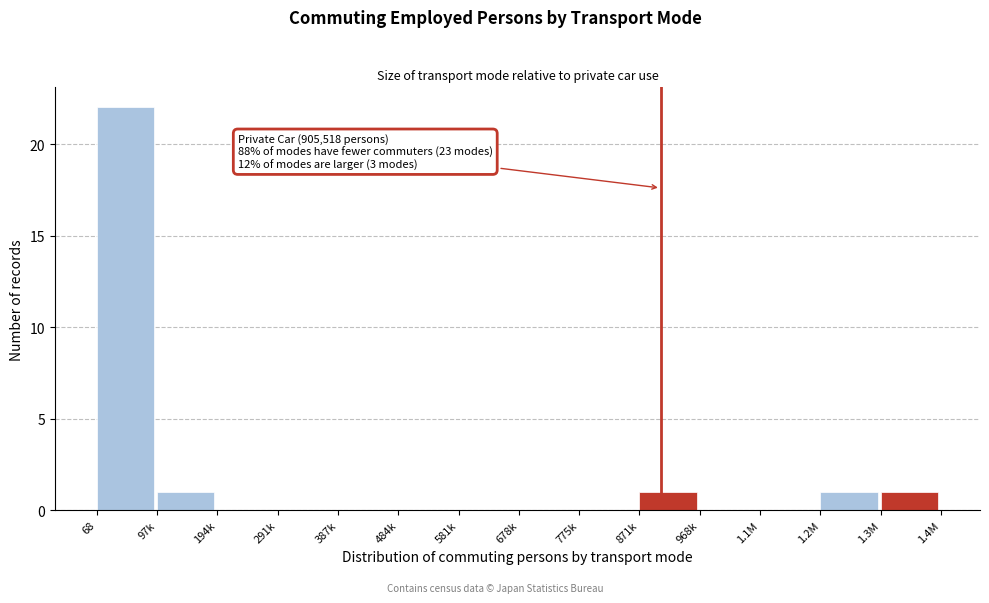

Reading left to right, what are all the values shown in this chart?

68=22	97k=1	194k=0	291k=0	387k=0	484k=0	581k=0	678k=0	775k=0	871k=1	968k=0	1.1M=0	1.2M=1	1.3M=1